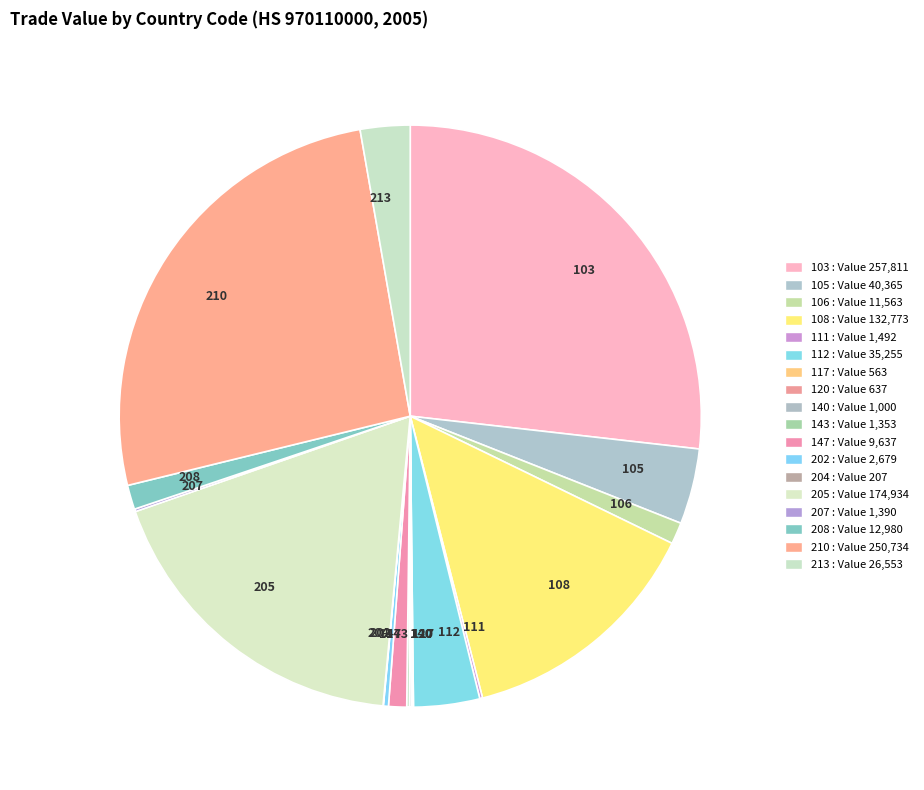

Is it true that 103 is 27% of the pie?

True